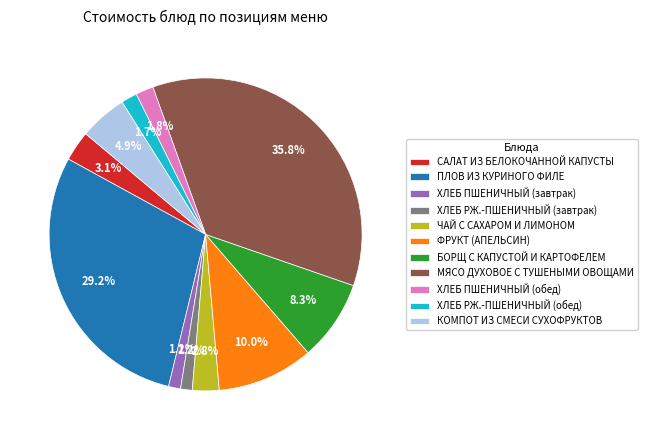

What is the total percentage of МЯСО ДУХОВОЕ С ТУШЕНЫМИ ОВОЩАМИ and БОРЩ С КАПУСТОЙ И КАРТОФЕЛЕМ?

44.1%